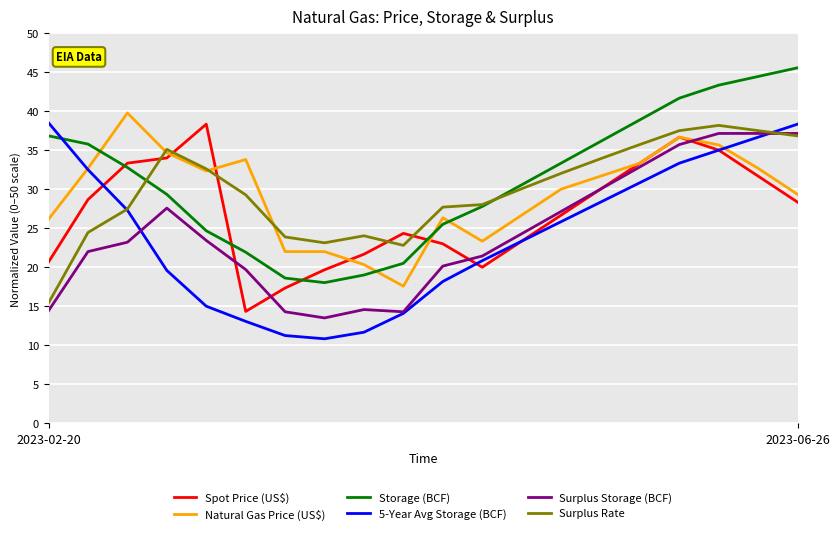

What is the smallest value displayed?

10.8